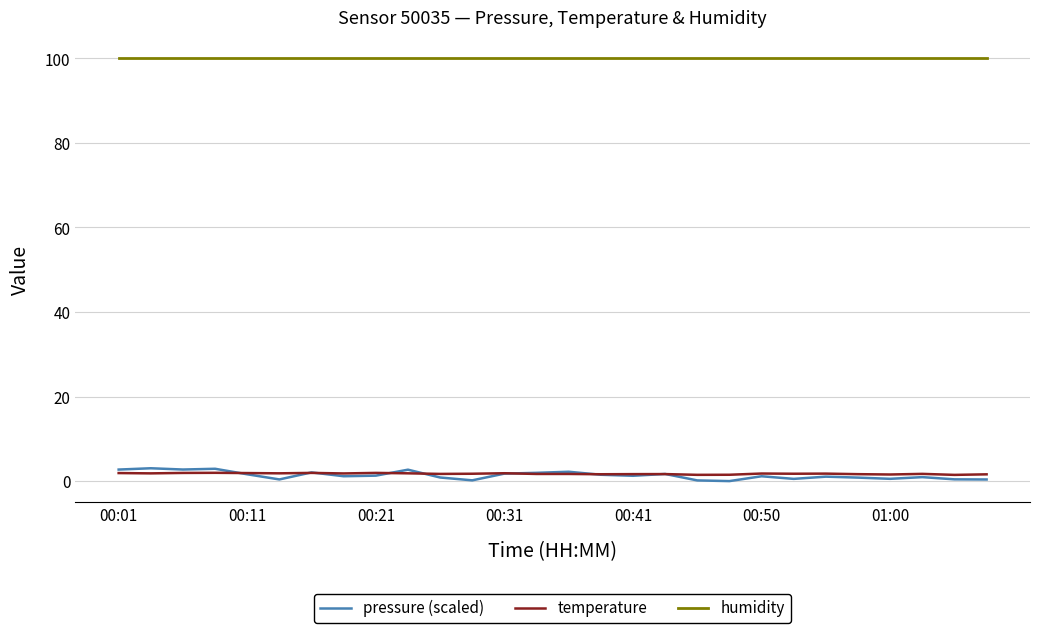

What is the maximum value for pressure (scaled)?

3.0